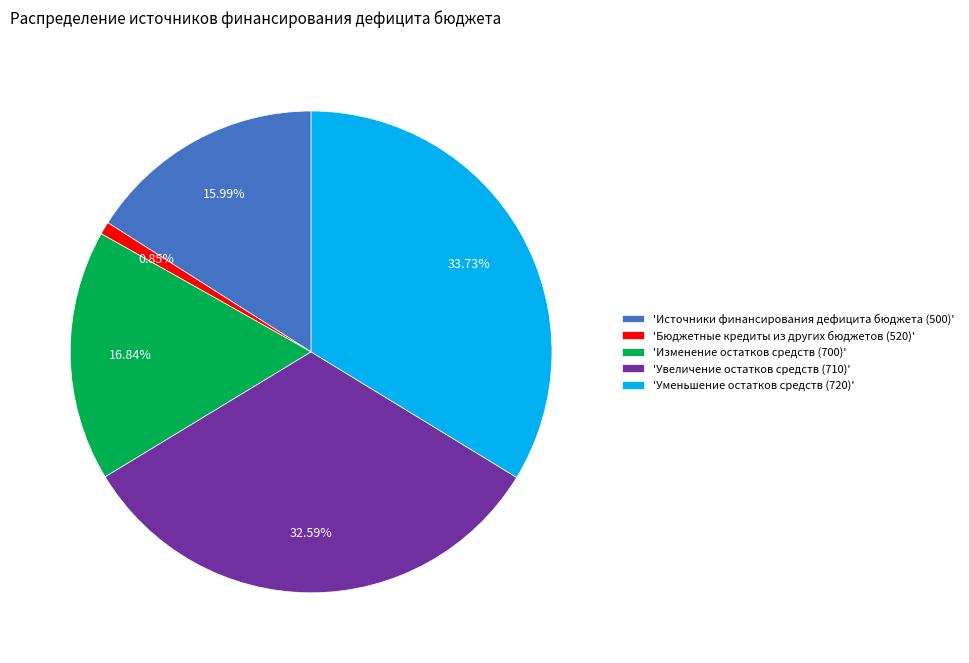

Rank the categories by value from lowest to highest.

'Бюджетные кредиты из других бюджетов (520)', 'Источники финансирования дефицита бюджета (500)', 'Изменение остатков средств (700)', 'Увеличение остатков средств (710)', 'Уменьшение остатков средств (720)'